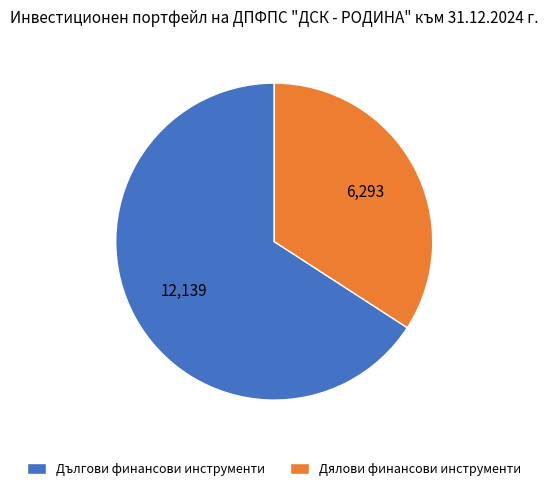

Is Дялови финансови инструменти the majority of the pie?

No